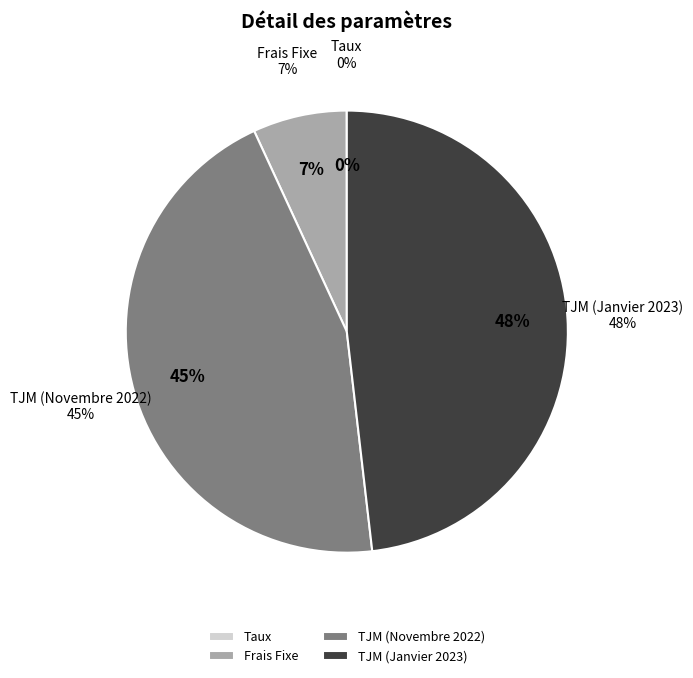

To the nearest percent, what is the difference between the largest and smallest slice percentages?

48%